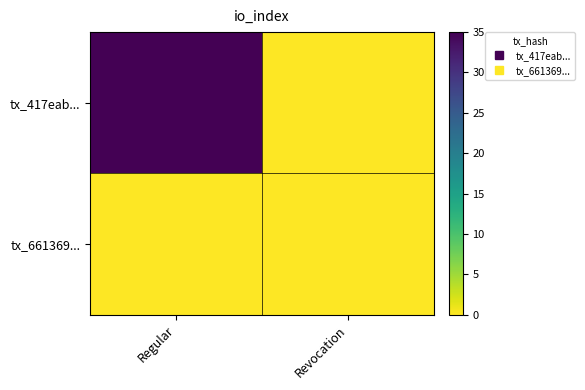

At which category is the sum across all series the highest?

Regular